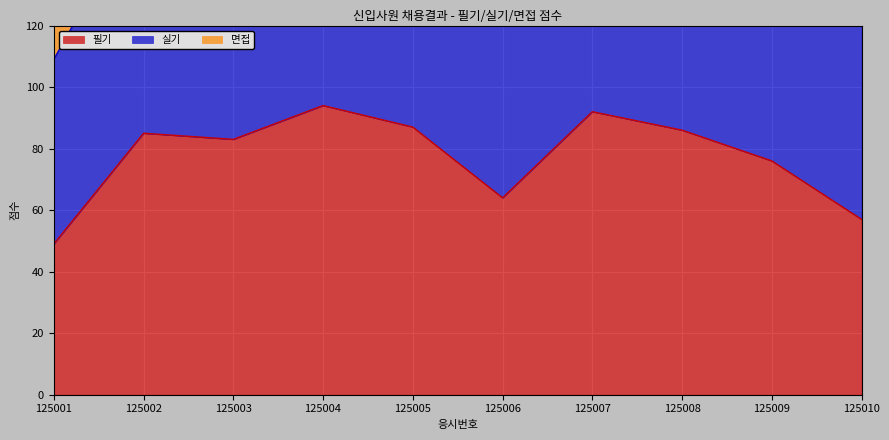

True or false: 실기 and 필기 cross at least once.

False